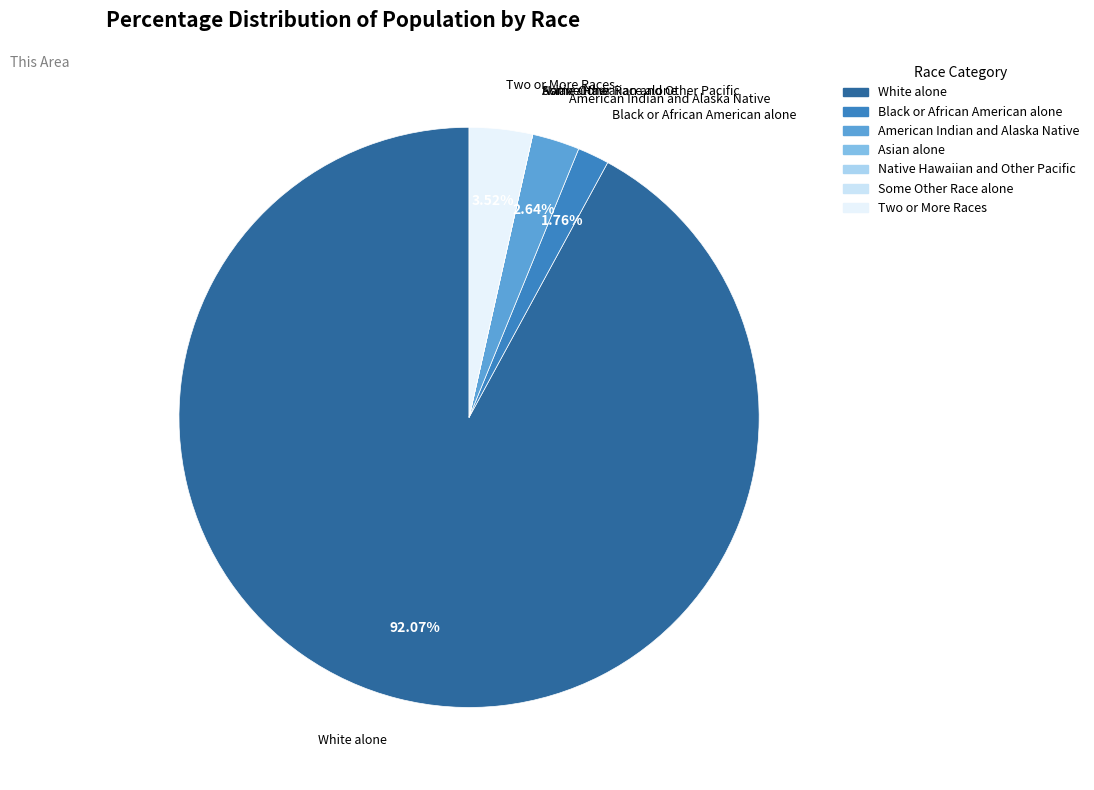

What is the ratio of the value at Black or African American alone to the value at American Indian and Alaska Native?

0.7